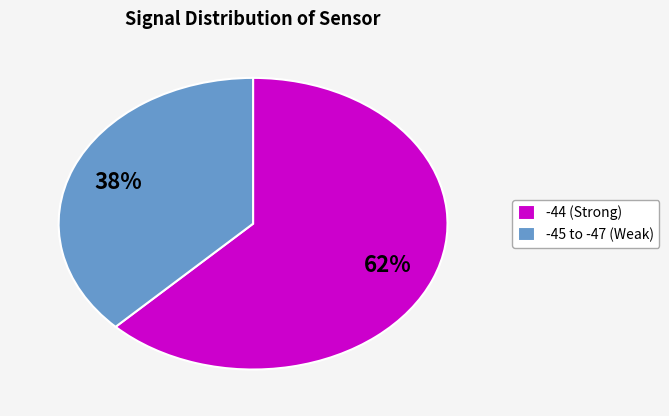

To the nearest percent, what is the average slice percentage?

50%